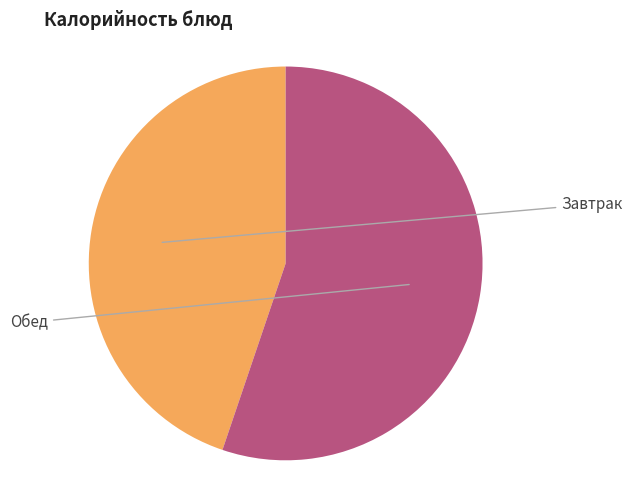

Does any single category account for the majority?

Yes